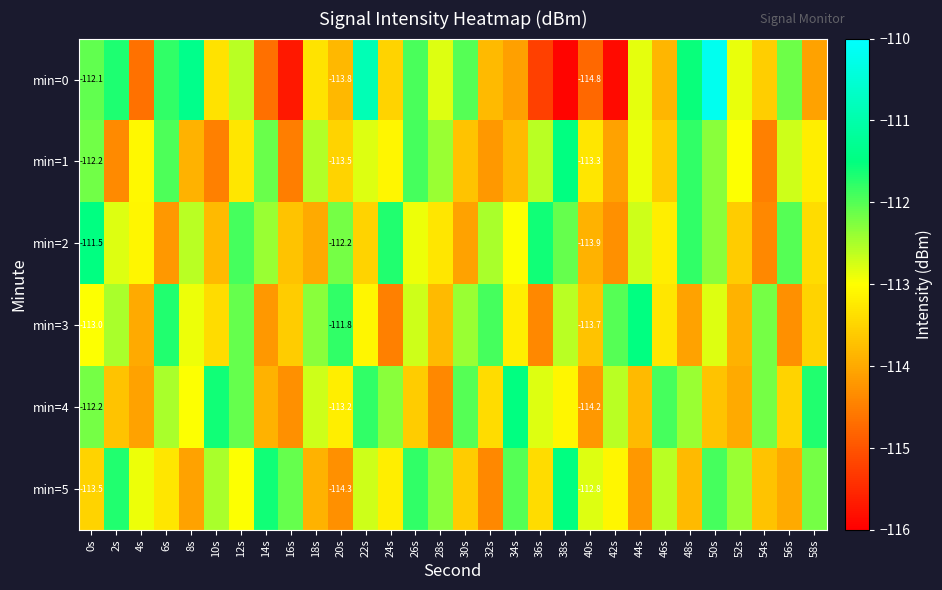

How many categories are shown in the chart?

30